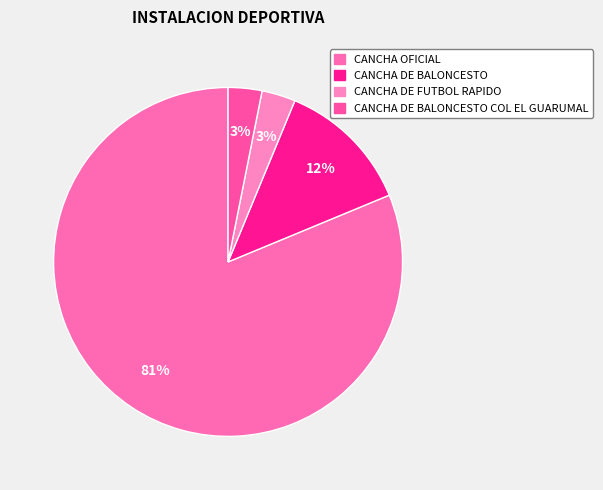

Count the number of slices in the pie.

4